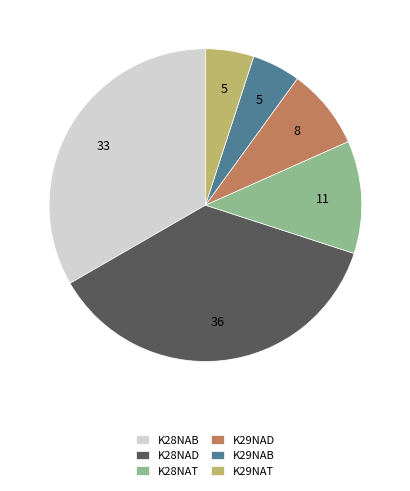

How many slices are in this pie chart?

6